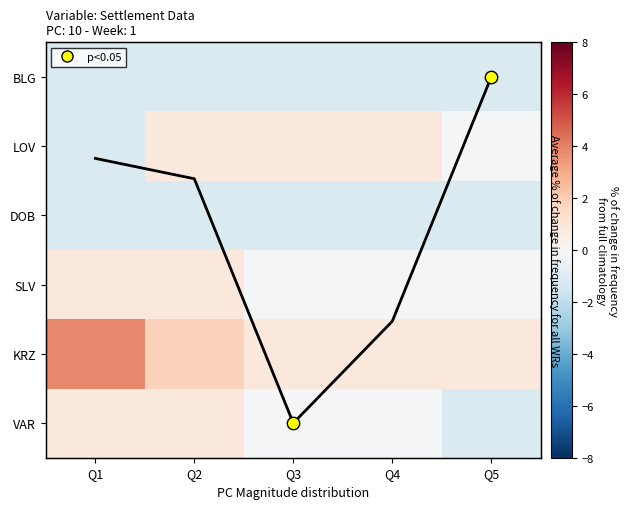

What is the maximum value for VAR?

0.9